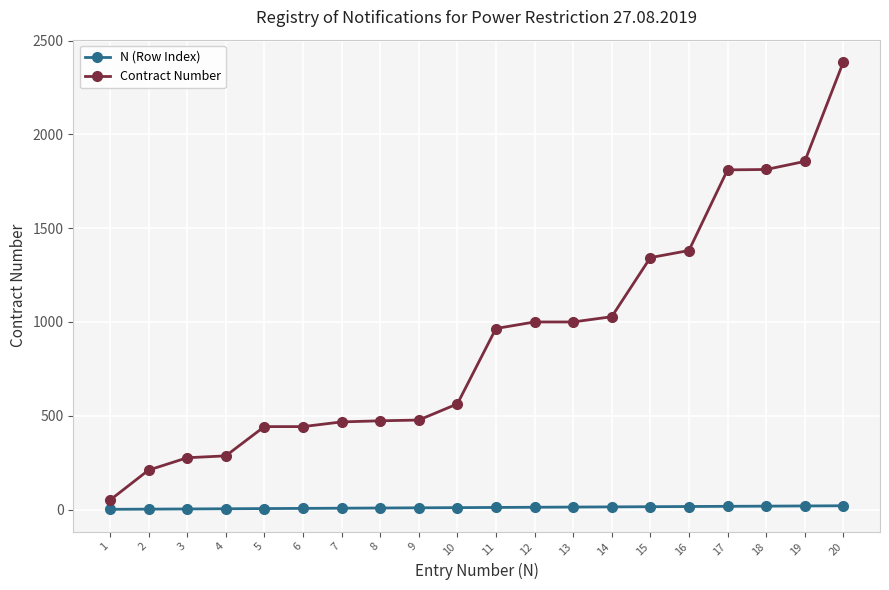

Which series changed the most between 14 and 16?

Contract Number